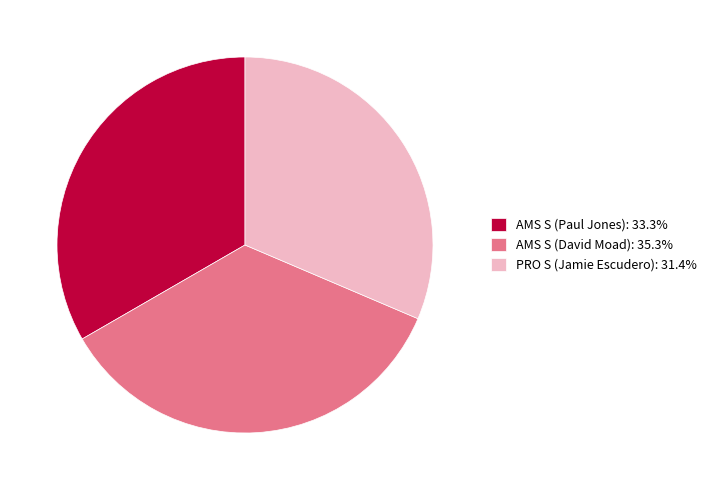

Combined, do PRO S (Jamie Escudero) and AMS S (Paul Jones) account for over 50%?

Yes